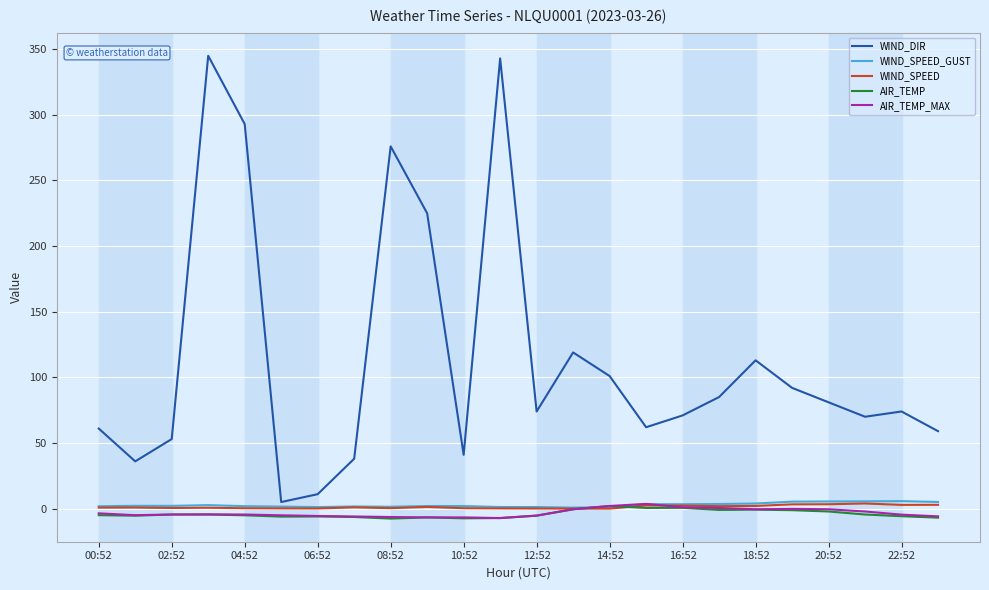

Which series has the widest spread of values?

WIND_DIR